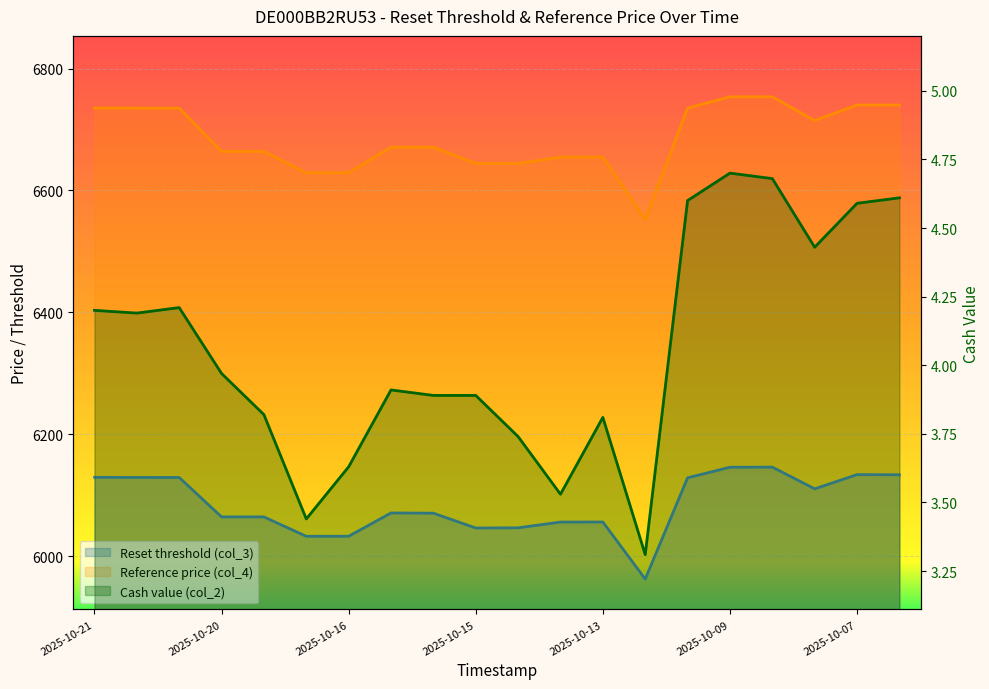

What position from the left is 2025-10-10 08:03:08?

15